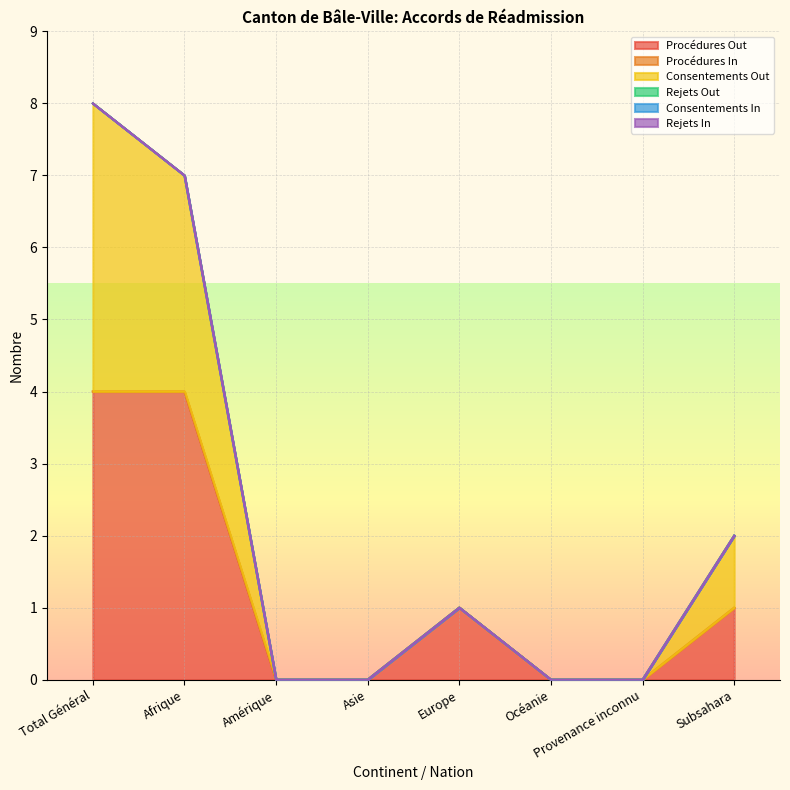

True or false: Rejets Out has a value of 0 at Total Général.

True